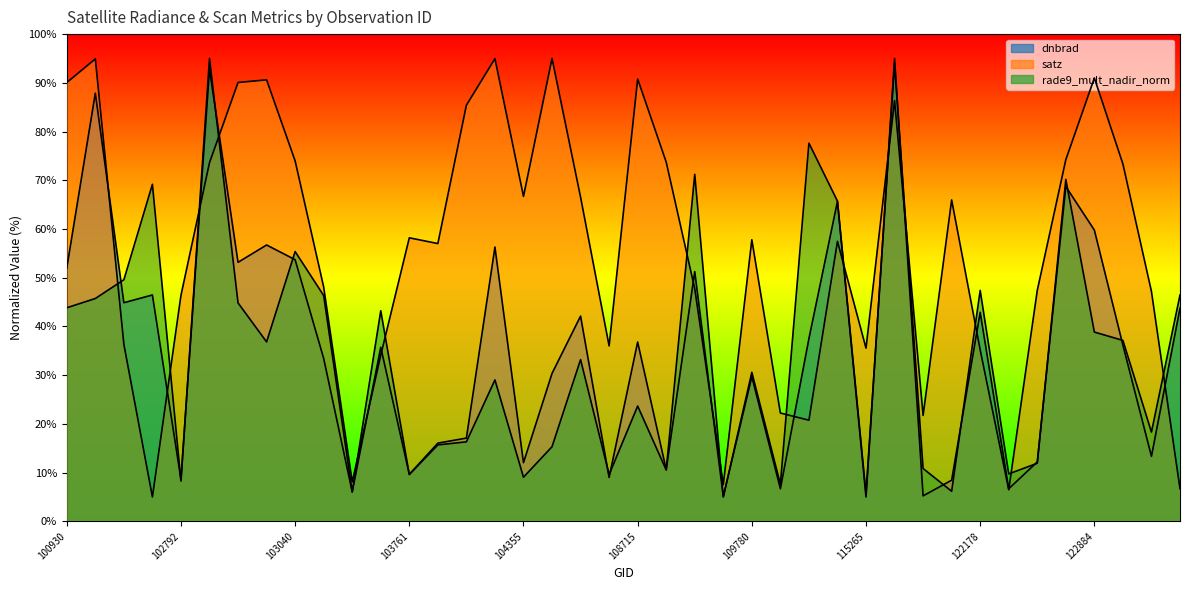

What is the difference between the satz values at 122178 and 122895?

38.2